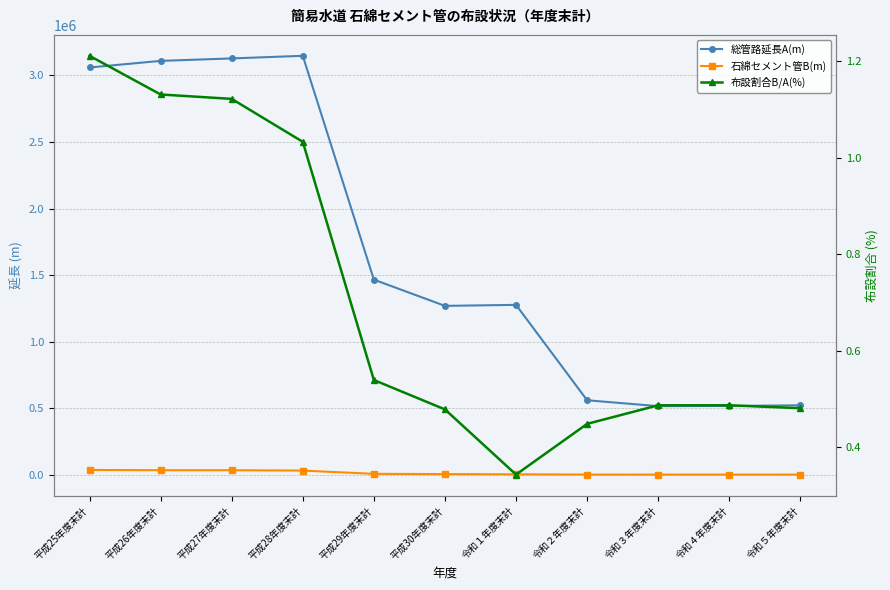

Is this an area chart (filled region under the line)?

No